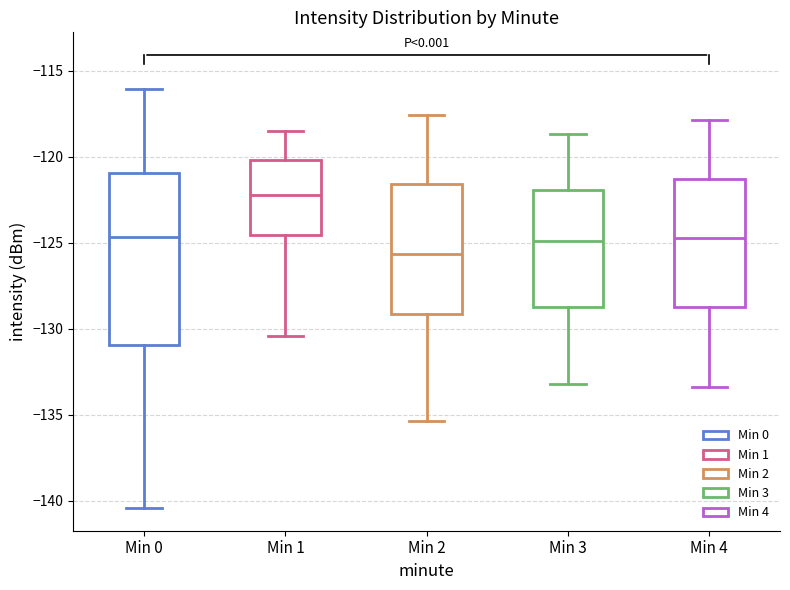

Which box is the tallest, from its lower edge to its upper edge?

Min 0